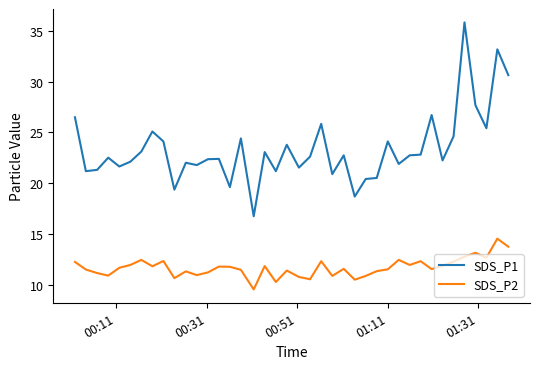

List the series in order of their overall mean, highest first.

SDS_P1, SDS_P2